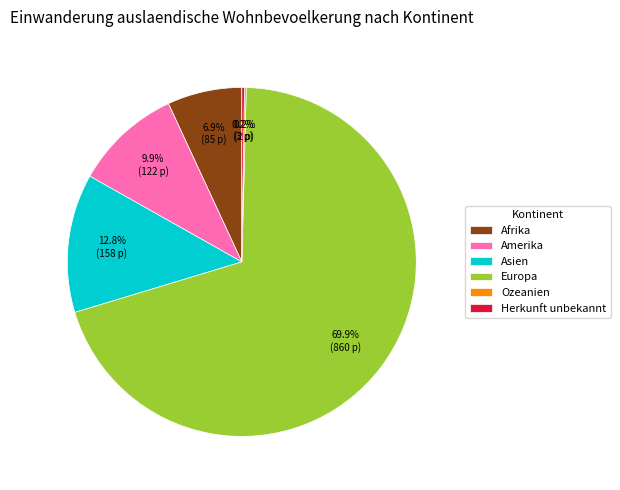

What is the largest slice in the pie chart?

Europa